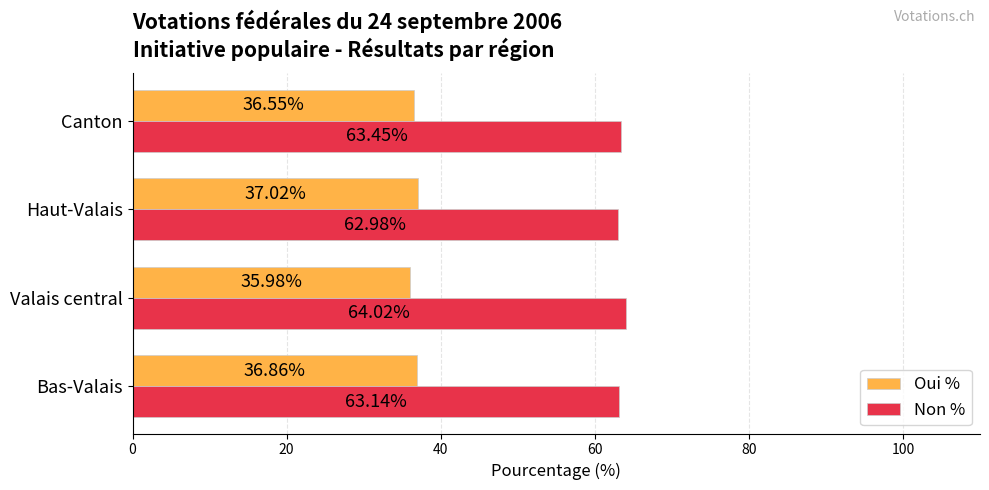

What is the total value across all series at Bas-Valais?

100.0